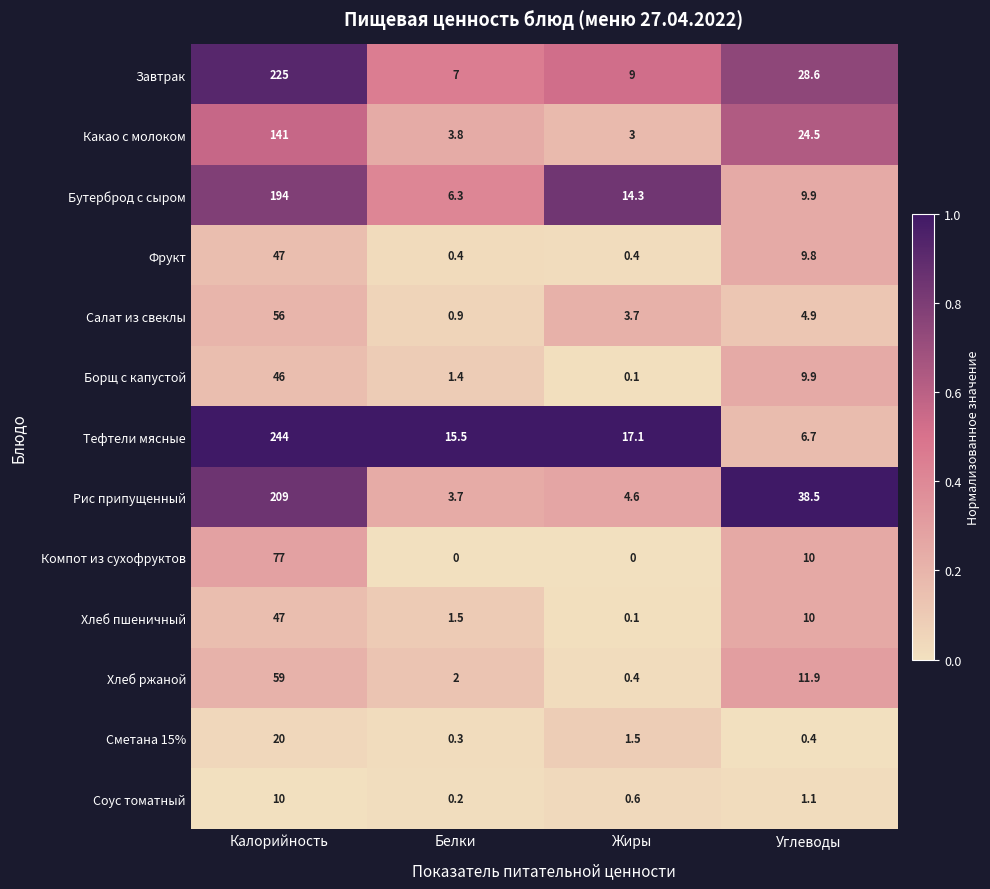

What is the sum of the Какао с молоком values at Калорийность and Жиры?

144.0